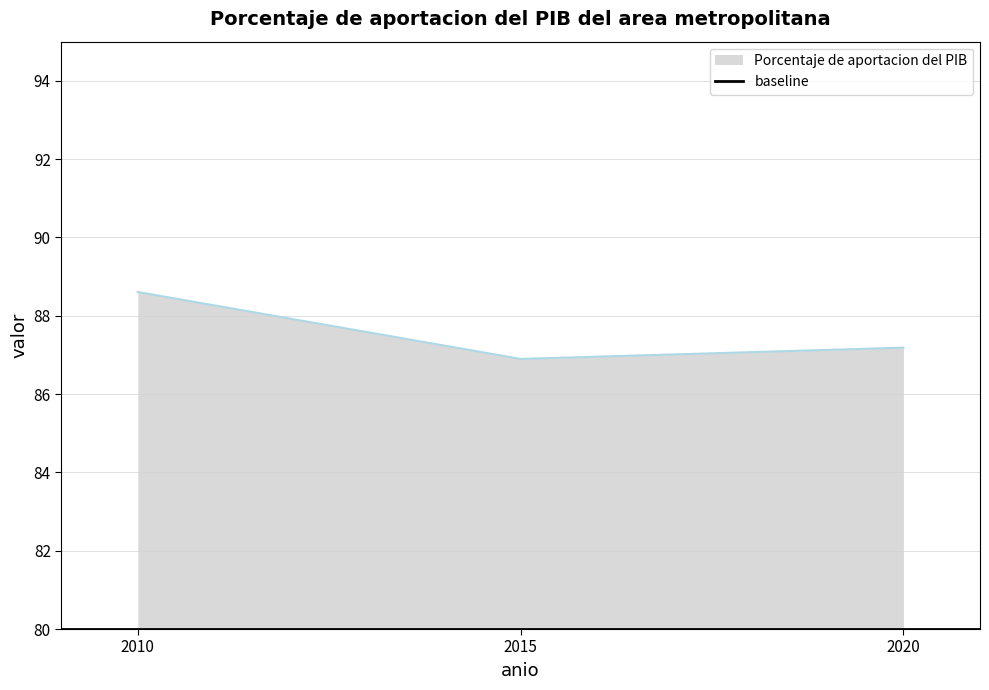

What is the sum of all values?

262.7